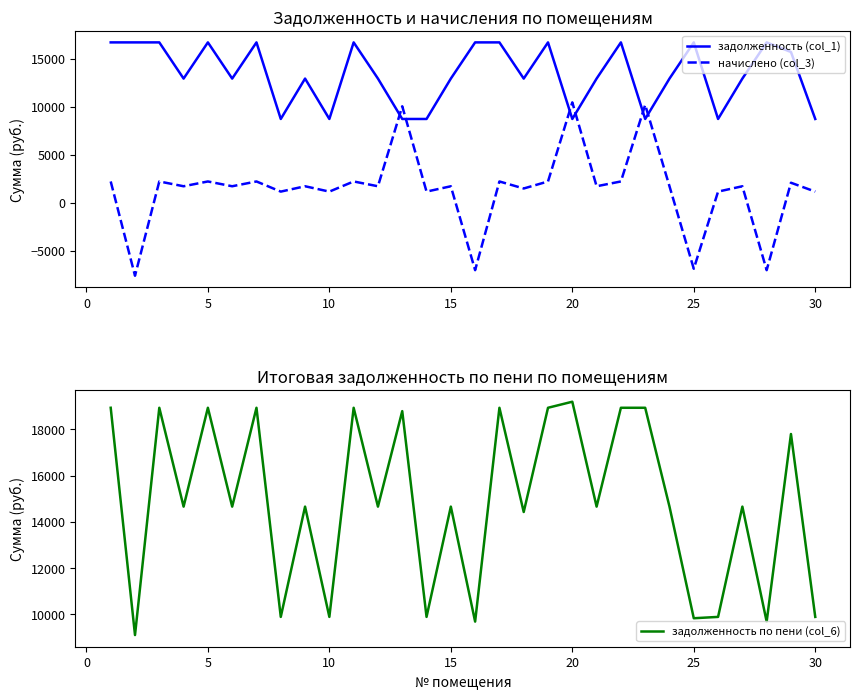

True or false: начислено (col_3) and задолженность по пени (col_6) intersect in this chart.

False